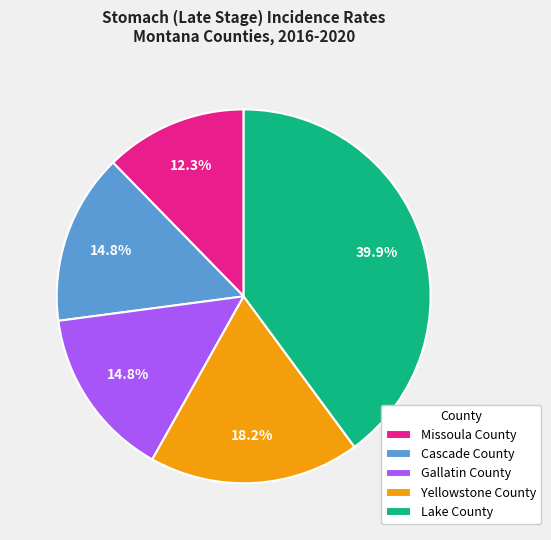

To the nearest percent, what is the combined percentage of Cascade County and Yellowstone County?

33%